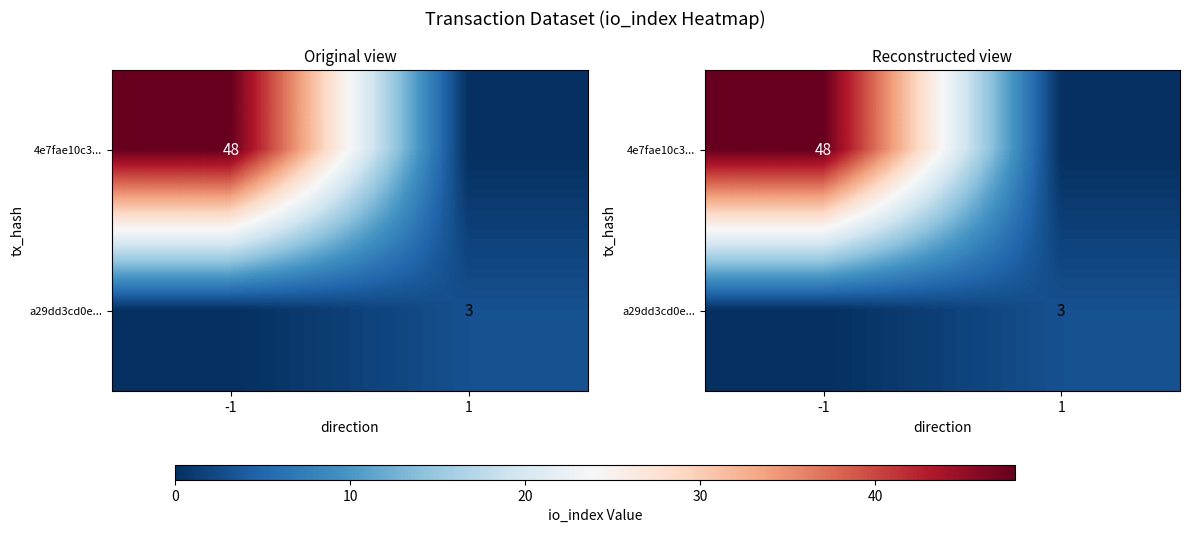

Between 1 and -1, which is larger?

-1